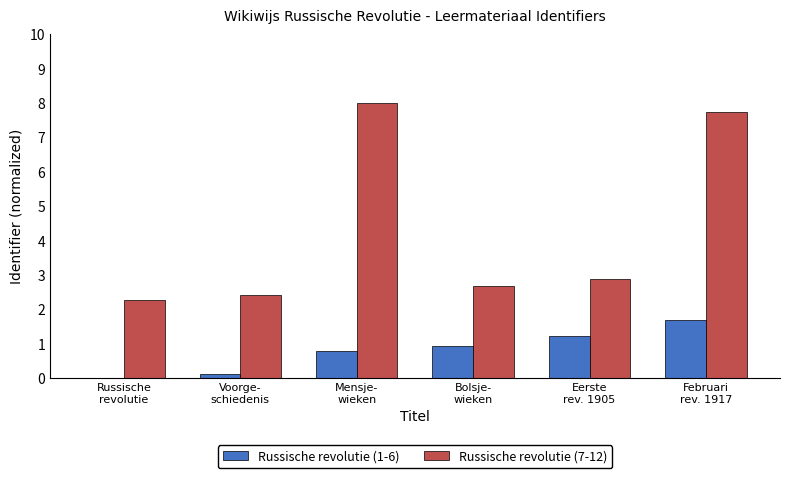

Is it true that Russische revolutie (1-6) equals 0.8 at Mensje-
wieken?

True